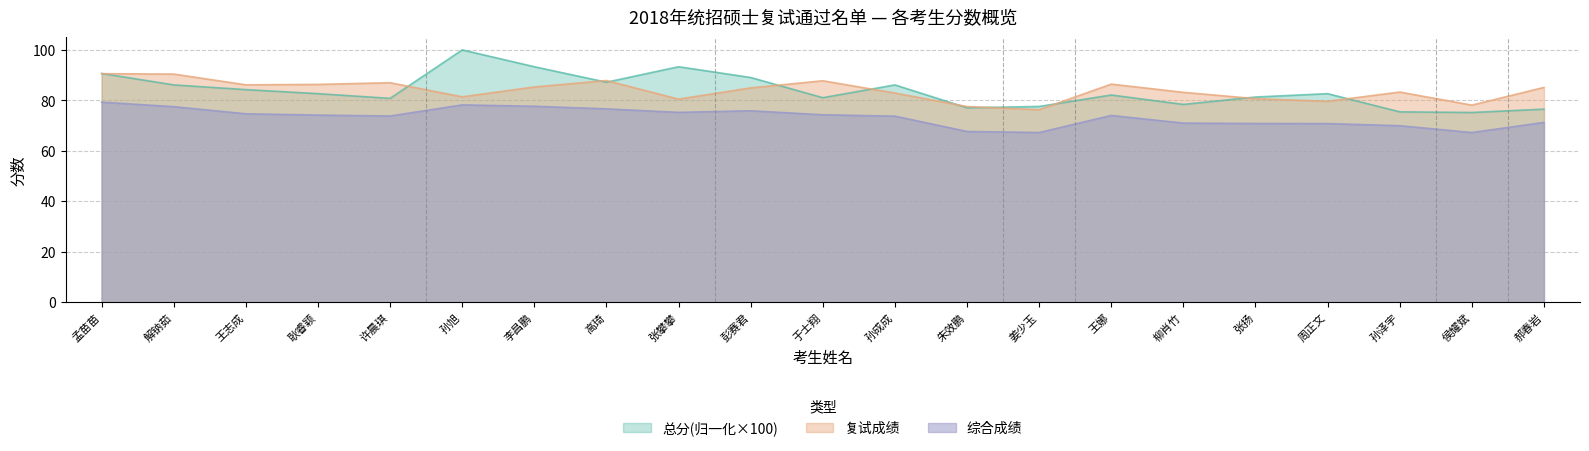

What are all the series names shown in the legend?

总分(归一化×100), 复试成绩, 综合成绩